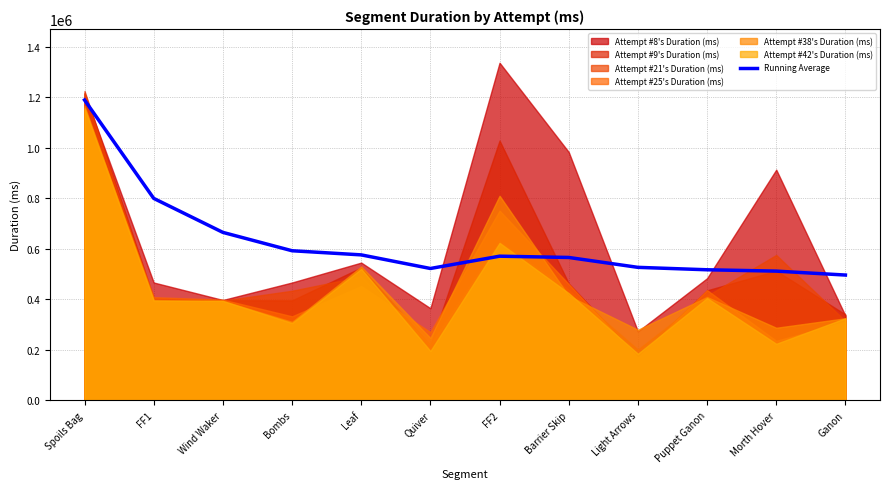

At which label does the data first exceed 571289?

Spoils Bag